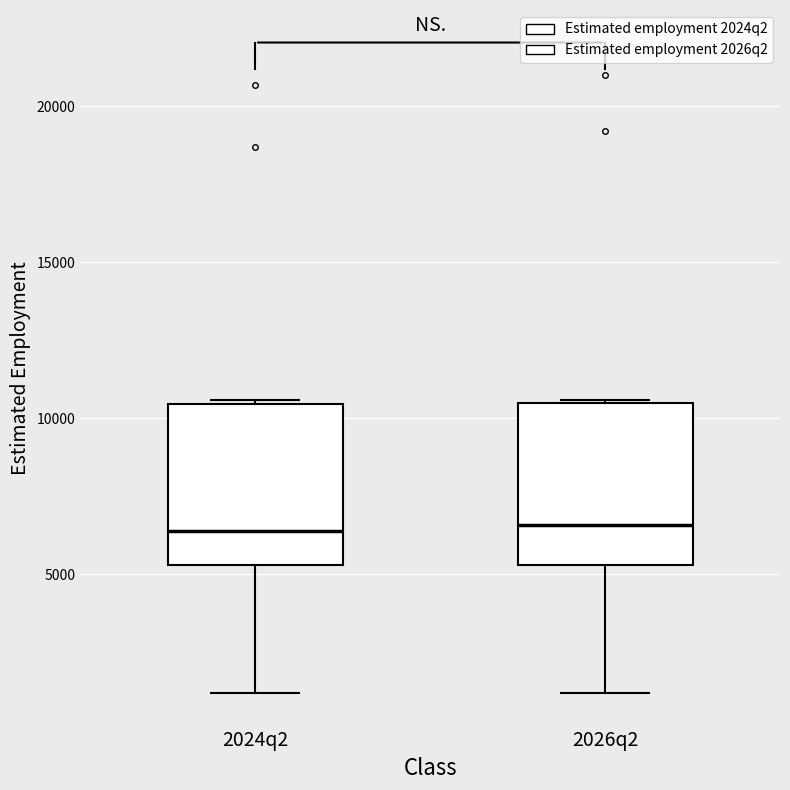

Where is the lower edge of the box for 2026q2 on the y-axis? The values are not printed on the chart, so give them approximately, as read against the axis.

5500